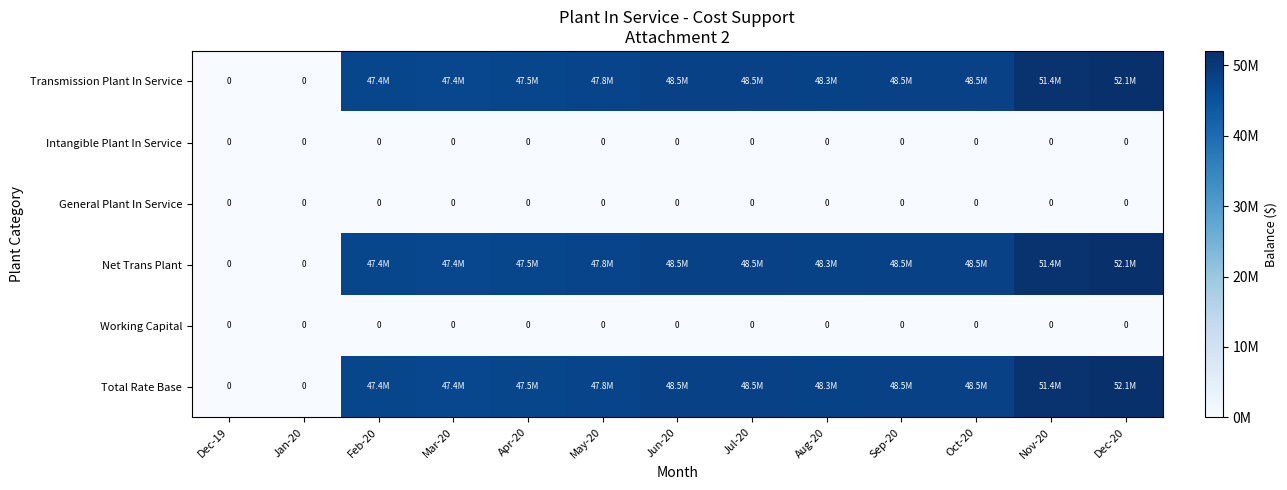

Rank the series at Feb-20 from lowest to highest value.

Intangible Plant In Service, General Plant In Service, Working Capital, Transmission Plant In Service, Net Trans Plant, Total Rate Base